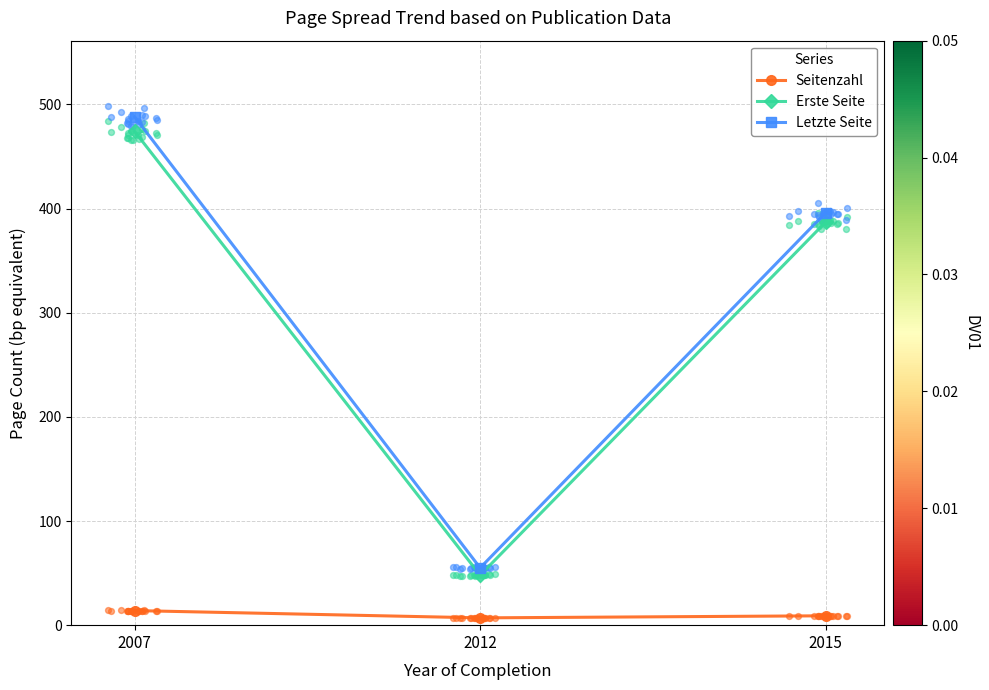

What is the total value across all series at 2015?

792